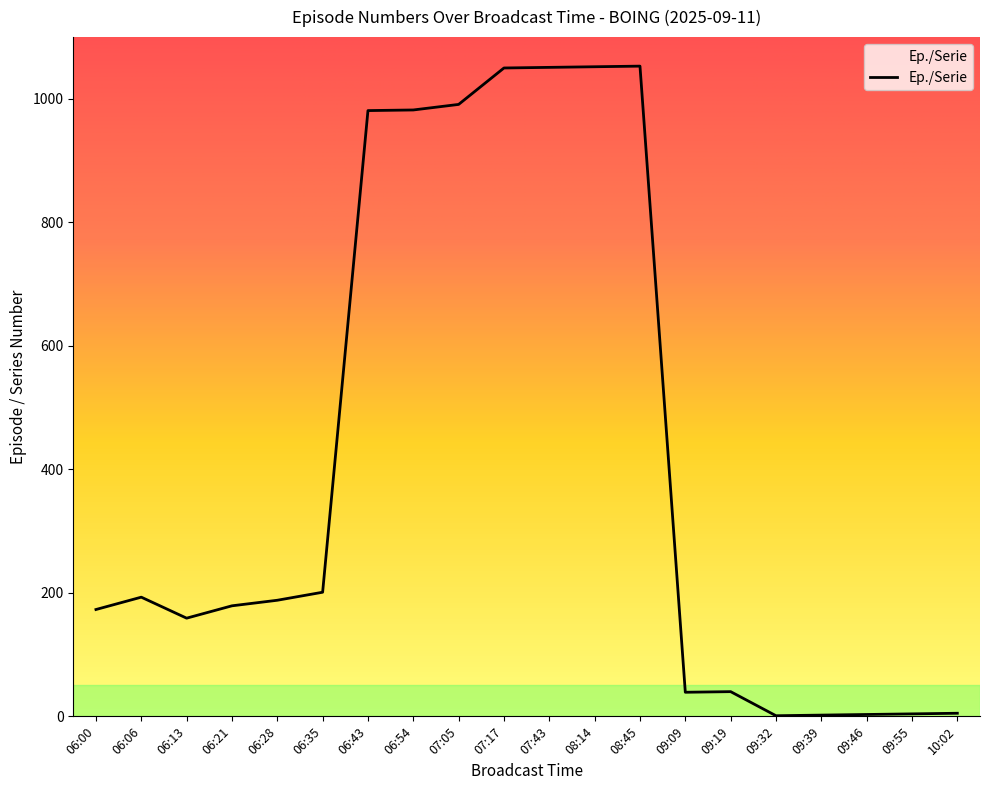

Does the chart display data point markers on the line(s)?

No